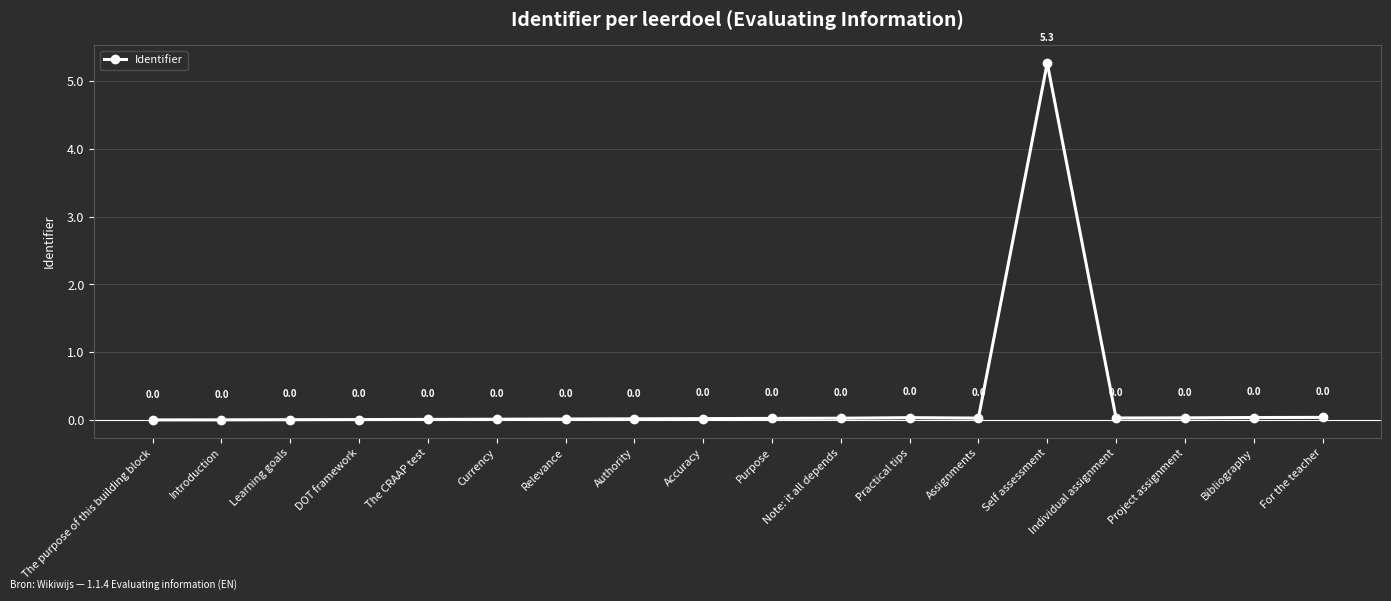

What is the greatest value displayed?

5.3